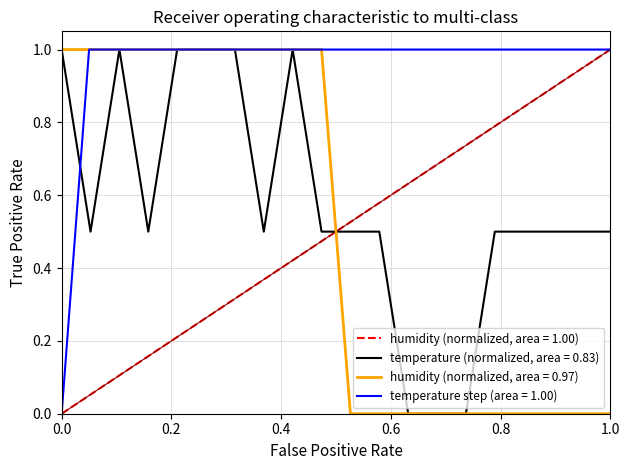

Is it true that humidity equals 0.4 at 00:10?

False